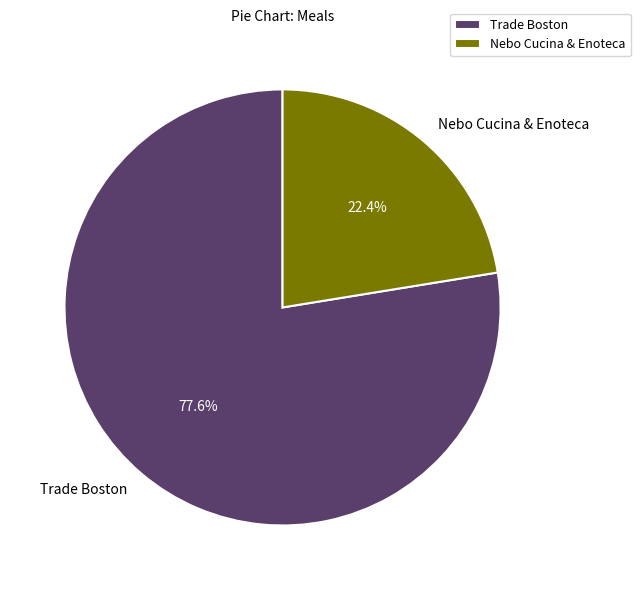

What percentage is the Trade Boston slice, to the nearest percent?

78%